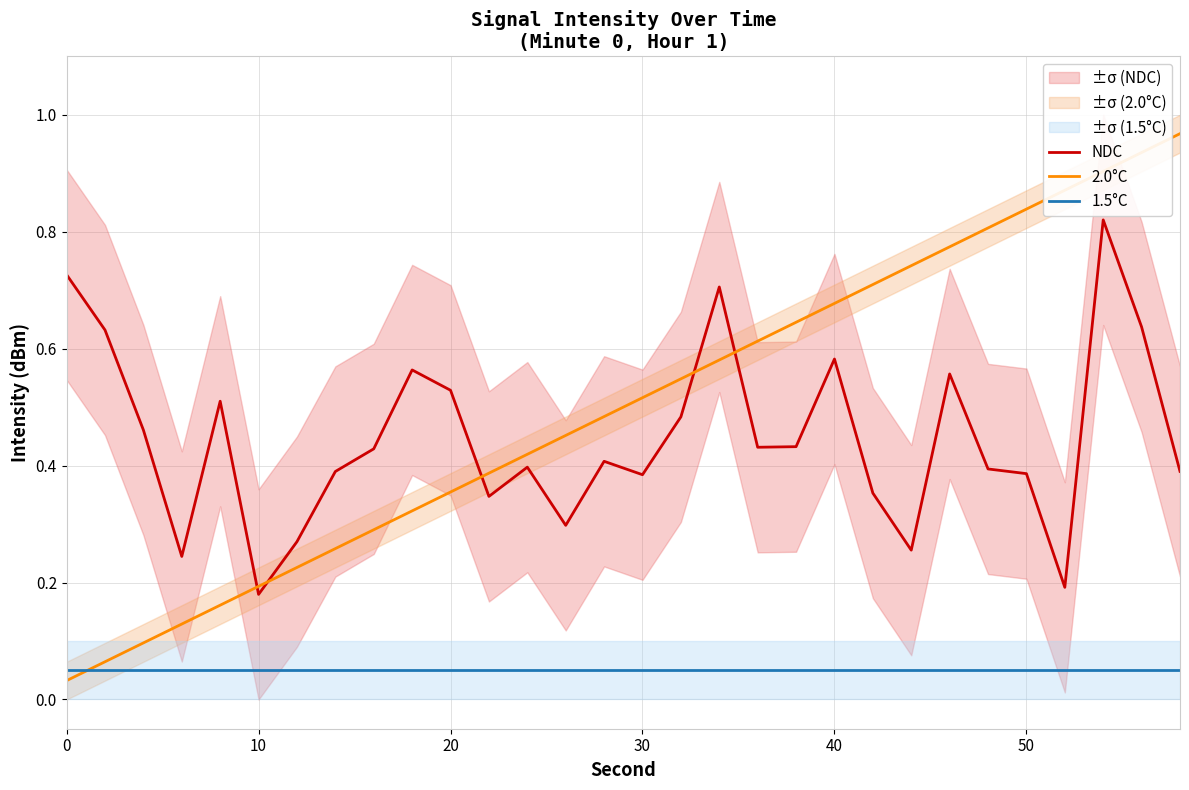

The 2.0°C series shows 0.2 at 20. True or false?

False